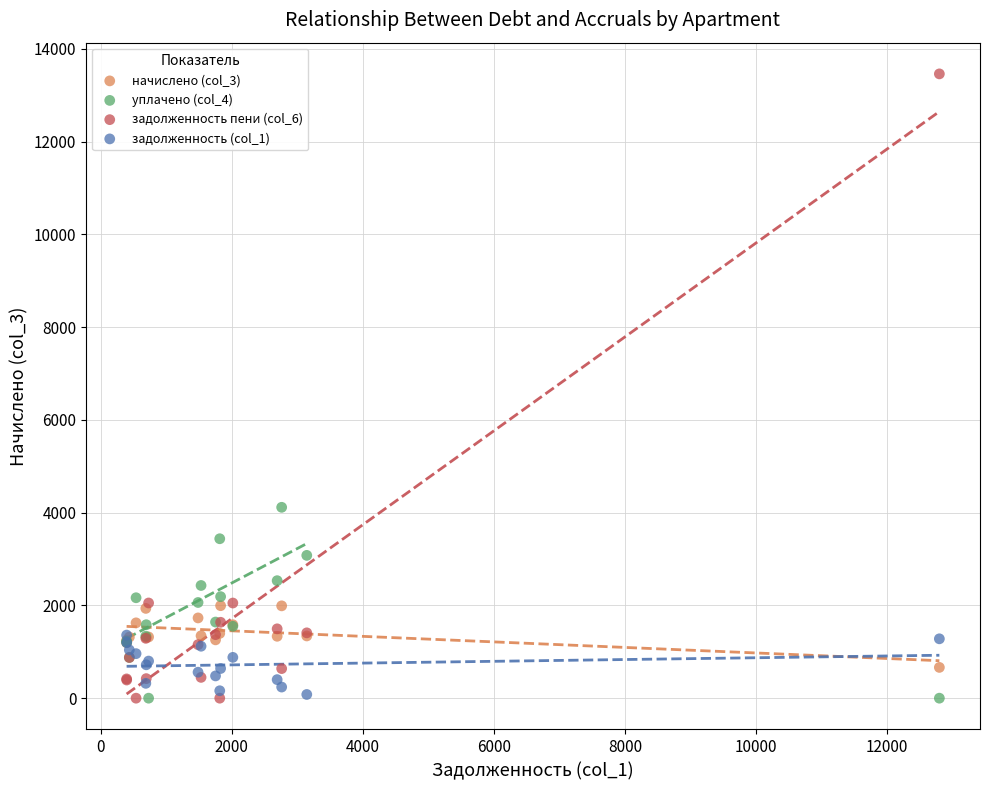

Across all series, what Y value is closest to 6729?

4115.2